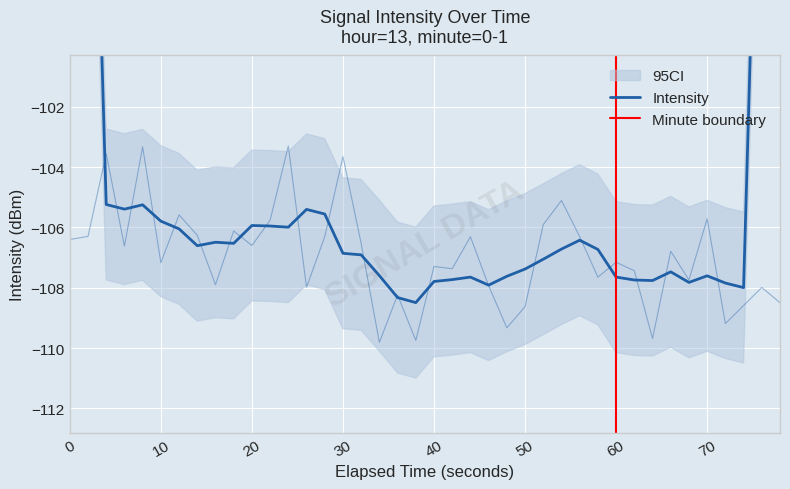

Reading left to right, transcribe all the data shown in this chart.

-106.4	-106.3	-103.6	-106.6	-103.3	-107.2	-105.6	-106.3	-107.9	-106.1	-106.6	-105.8	-103.3	-108.0	-106.3	-103.7	-106.5	-109.8	-108.2	-109.7	-107.3	-107.4	-106.3	-107.9	-109.3	-108.6	-105.9	-105.1	-106.3	-107.6	-107.2	-107.4	-109.7	-106.8	-107.7	-105.7	-109.2	-108.6	-108.0	-108.5